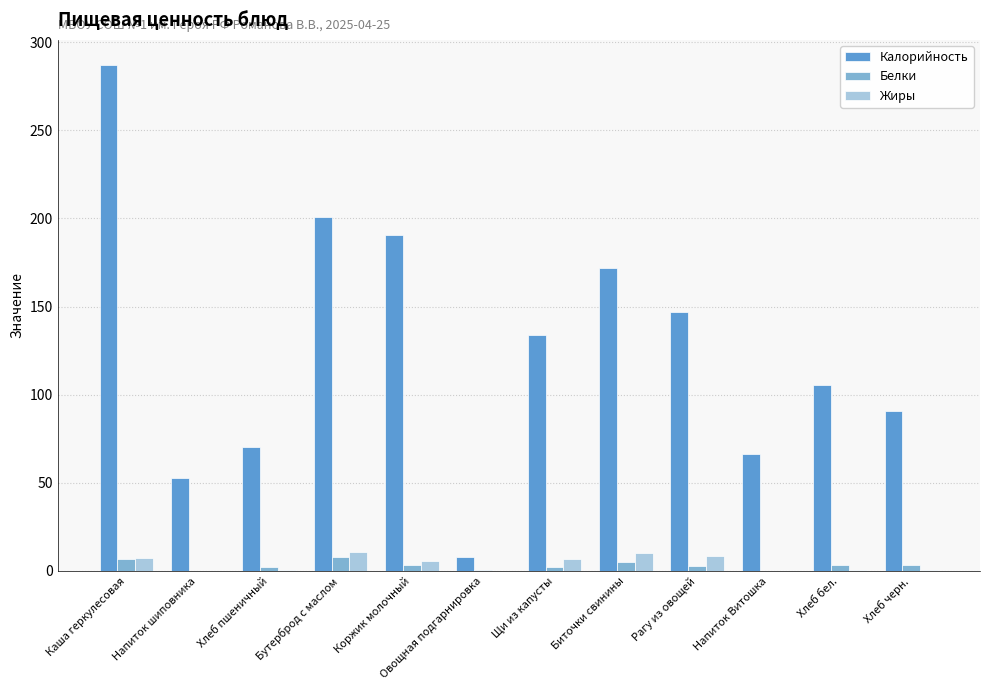

The value of Калорийность at Каша геркулесовая is 287.0. True or false?

True